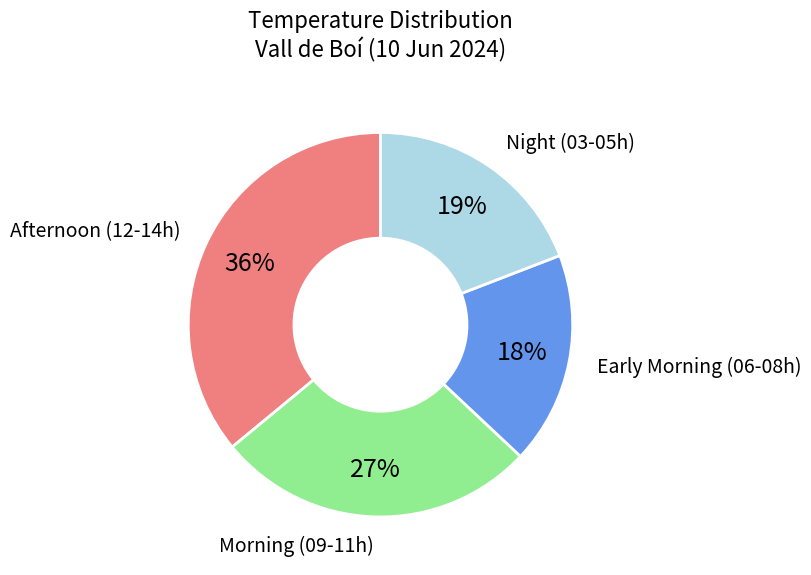

To the nearest percent, what percentage of the pie is Morning (09-11h)?

27%